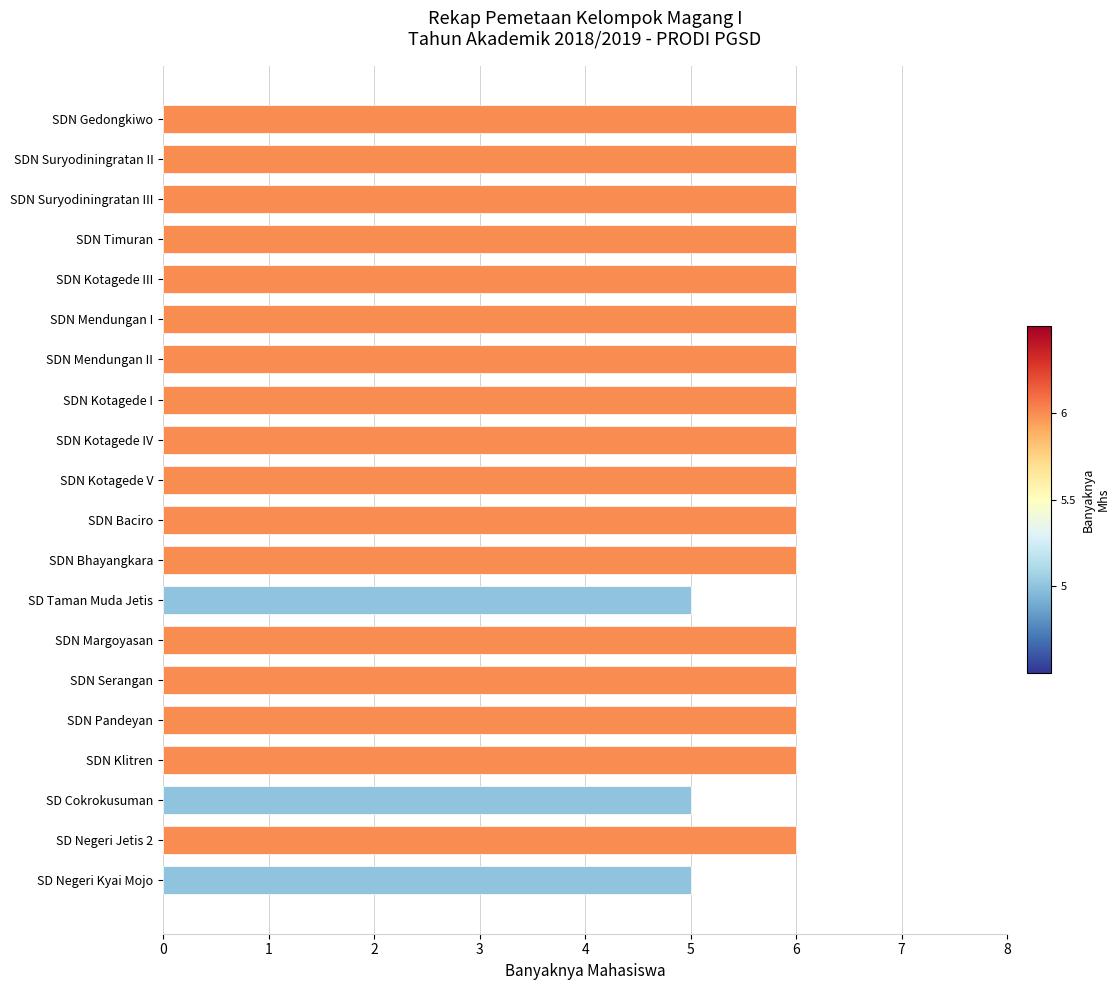

What is the ratio of the value at SDN Bhayangkara to the value at SDN Gedongkiwo?

1.0